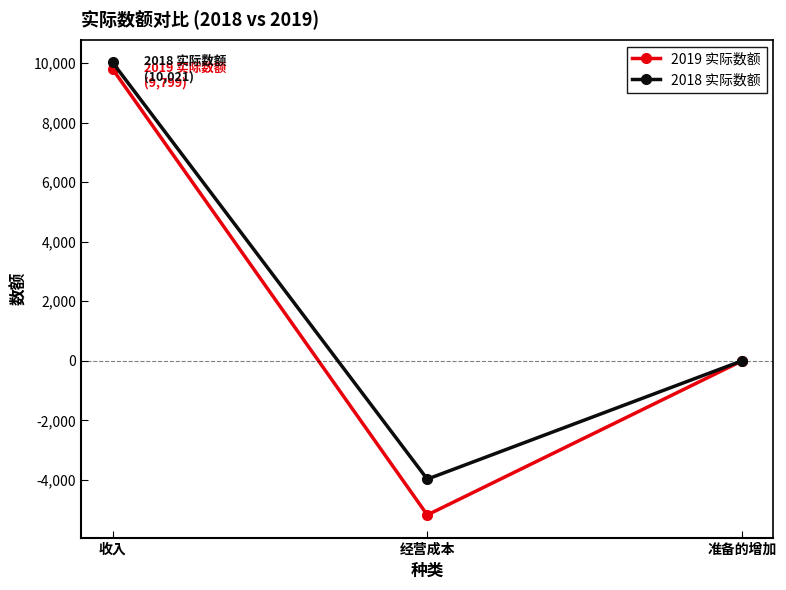

How many 2019 实际数额 values are between -5174 and 9799?

3